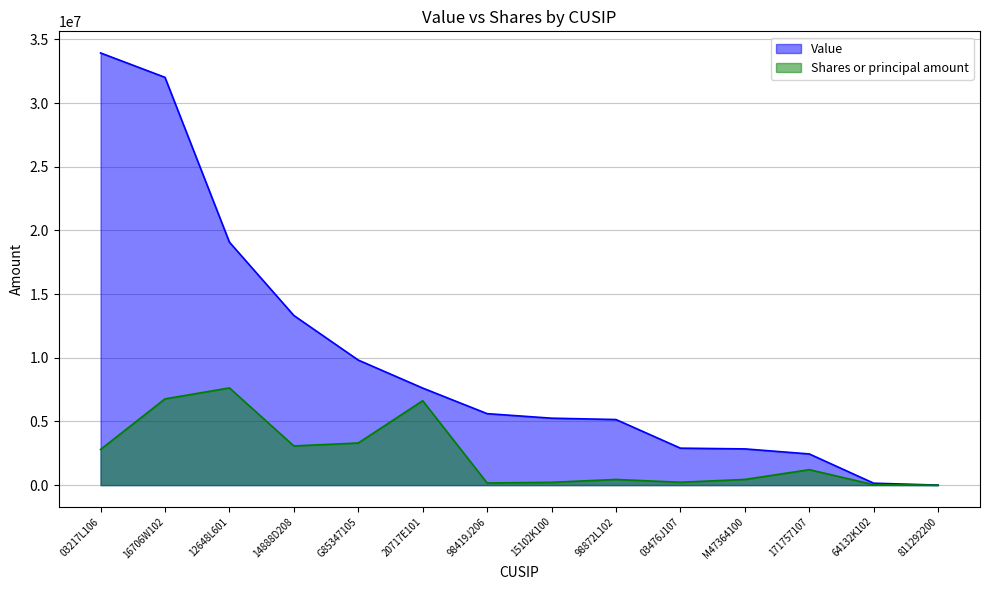

The Shares or principal amount series shows 99386 at 98419J206. True or false?

False